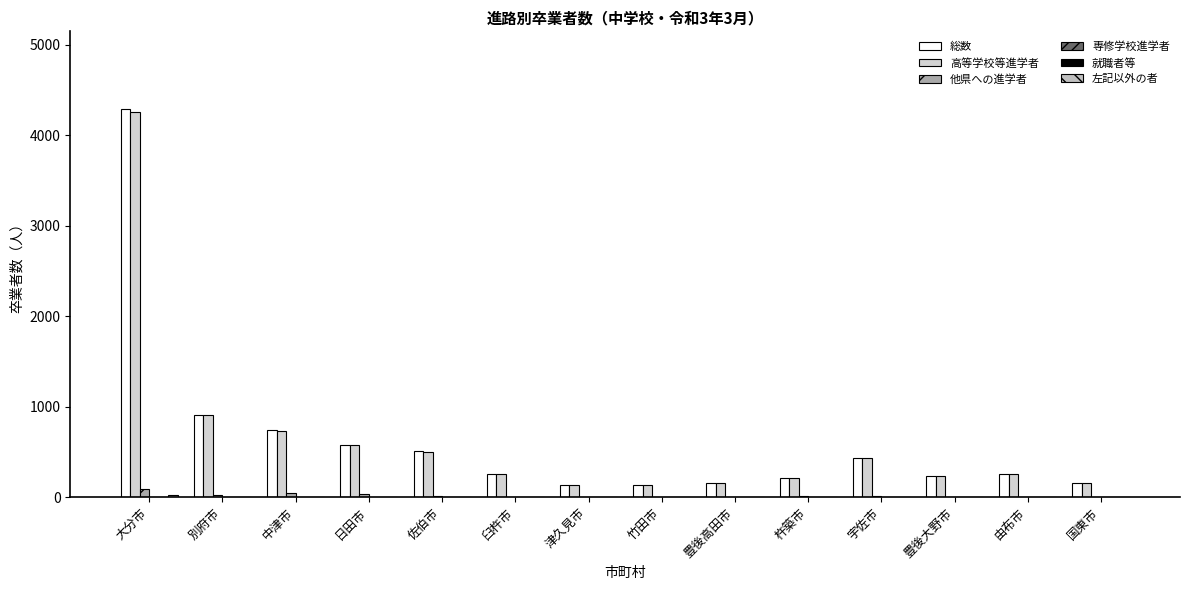

How many groups of bars are there?

14